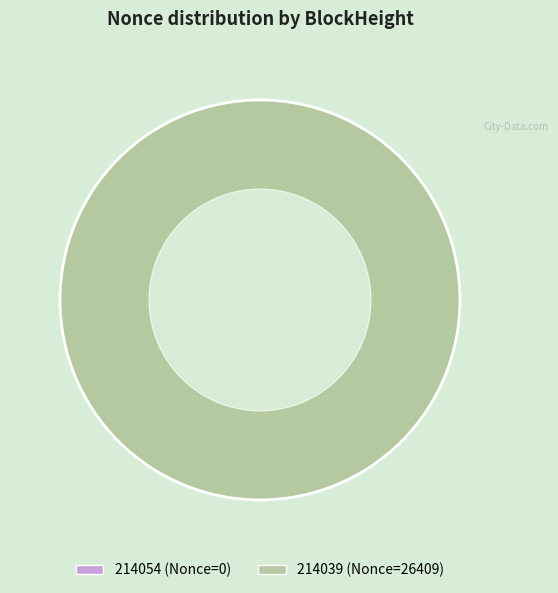

Rank the categories by value from lowest to highest.

214054, 214039